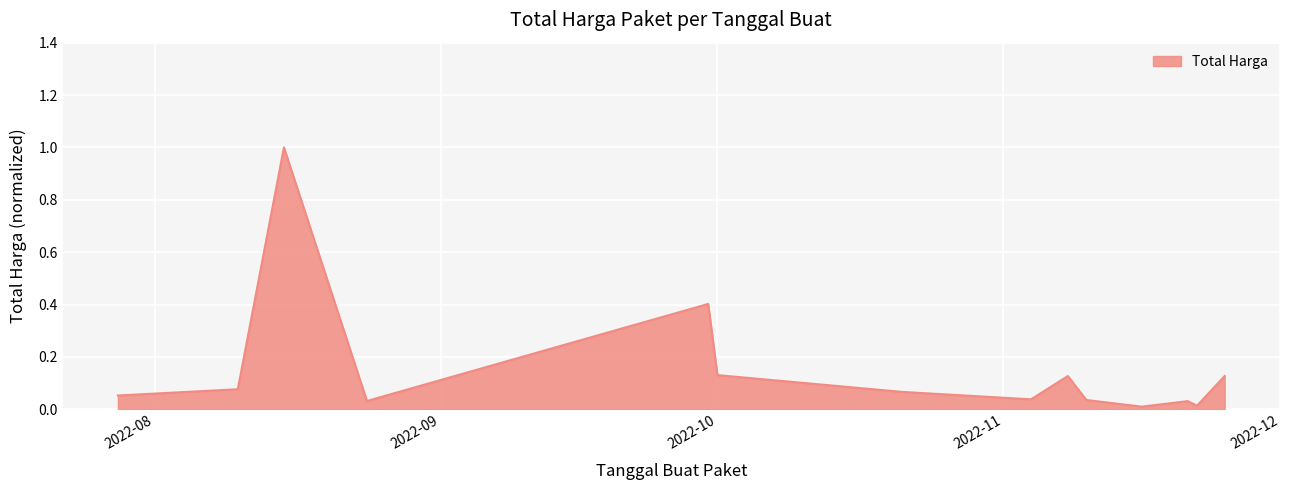

What is the maximum value shown in the chart?

1.0